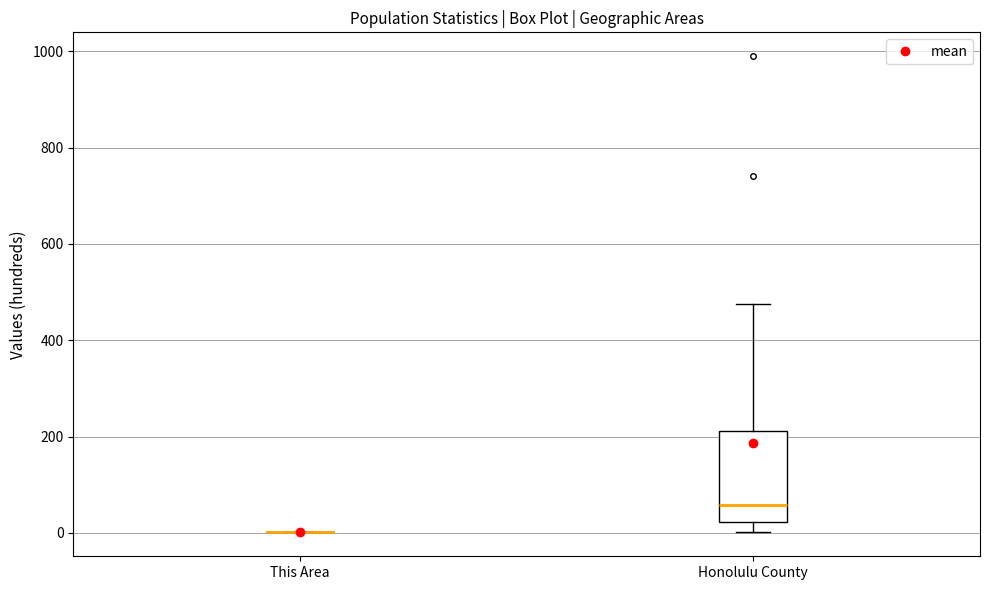

Reading left to right, transcribe this box plot: for each box, give where its median line is, the range the box spans, and where its two whiskers end, as read against the y-axis. The values are not printed on the chart, so give them approximately, as read against the axis.

This Area: box collapsed to a line at 0, whiskers 0 to 0
Honolulu County: median 60, box 20 to 220, whiskers 0 to 480